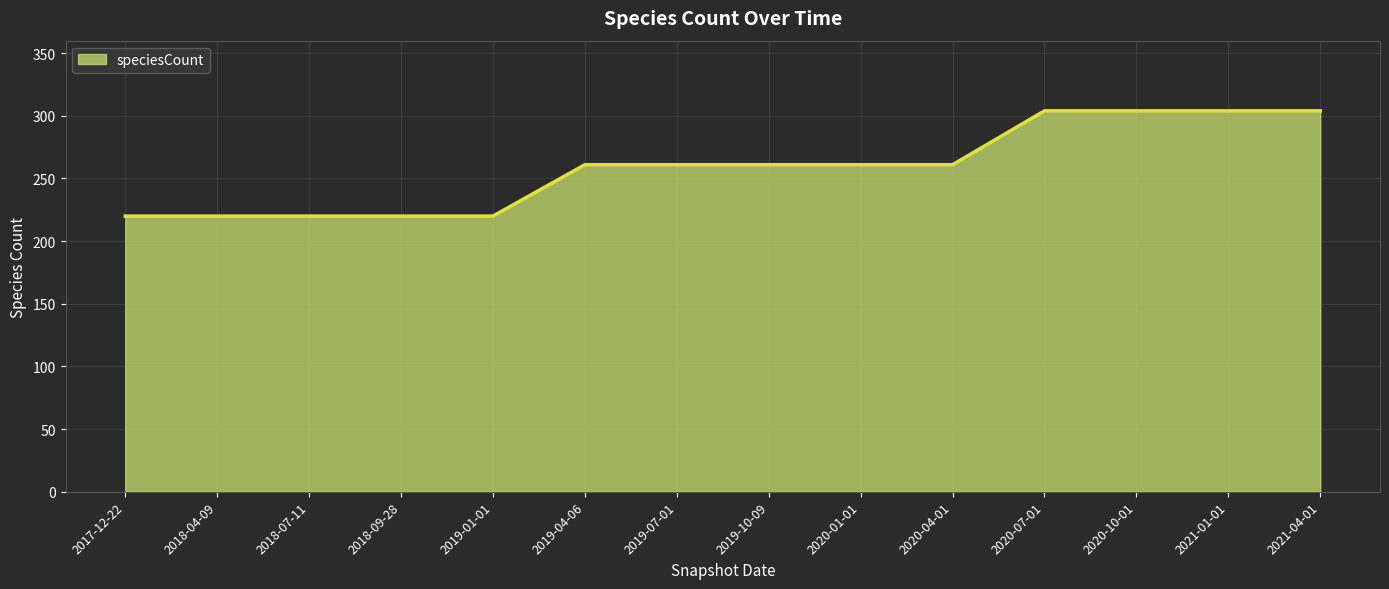

Does the chart display data point markers on the line(s)?

No